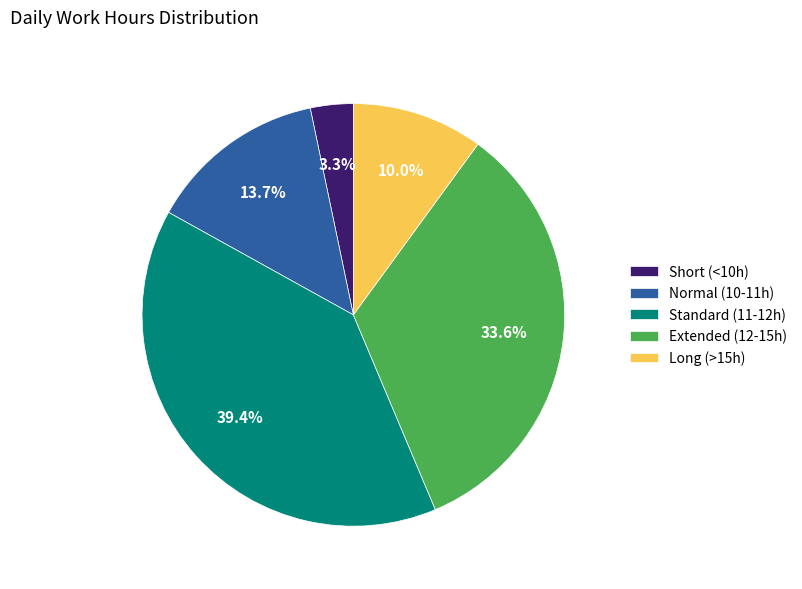

Rank the categories by value from highest to lowest.

Standard (11-12h), Extended (12-15h), Normal (10-11h), Long (>15h), Short (<10h)